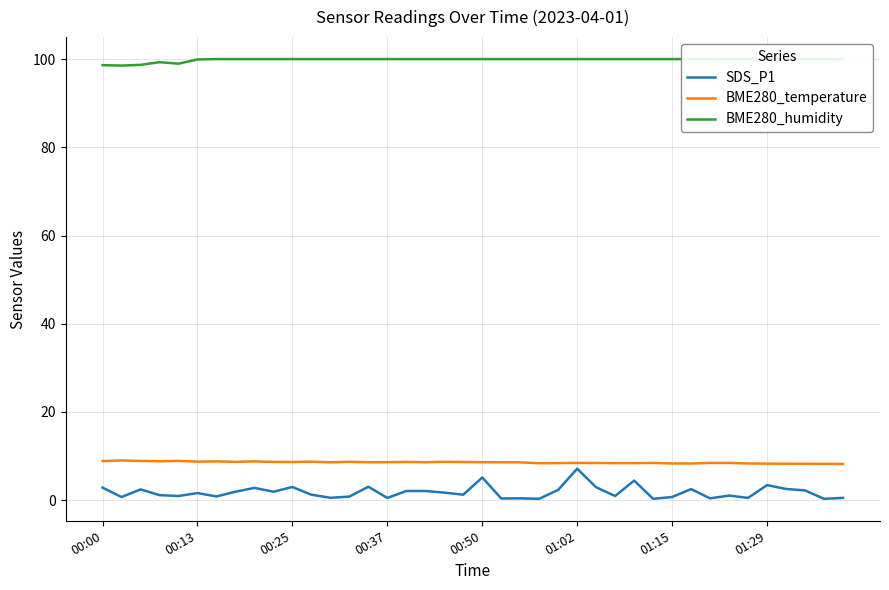

Which series has the largest total across all categories?

BME280_humidity